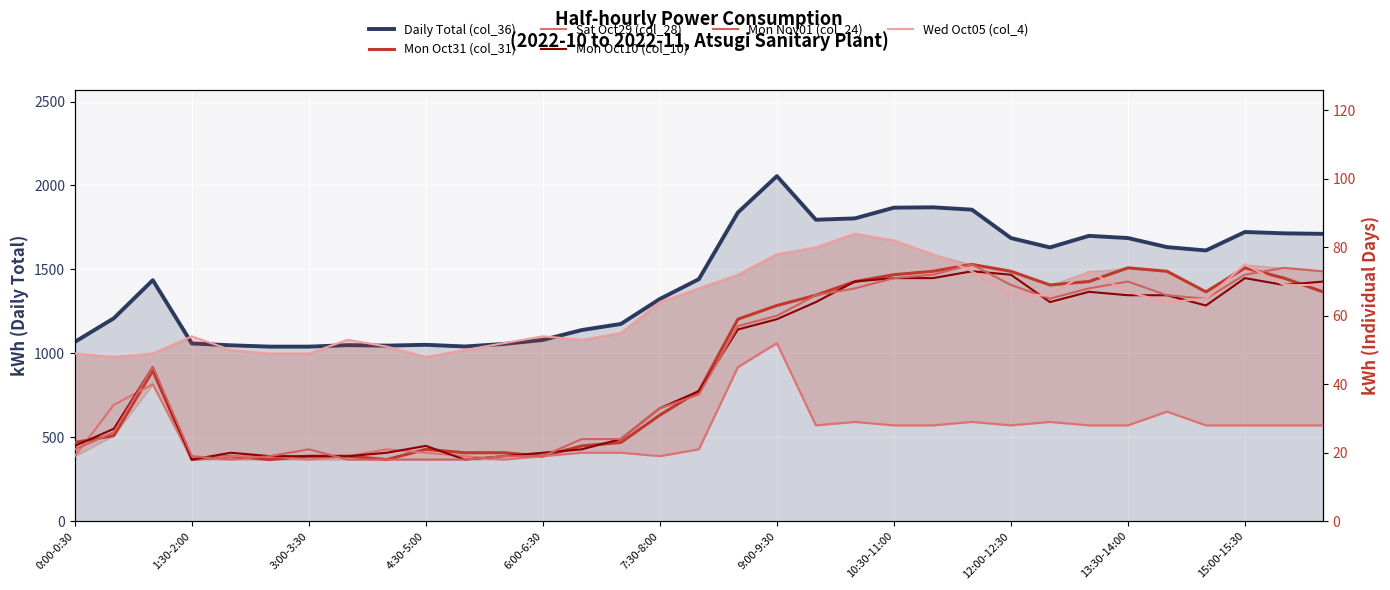

What is the maximum value shown in the chart?

2056